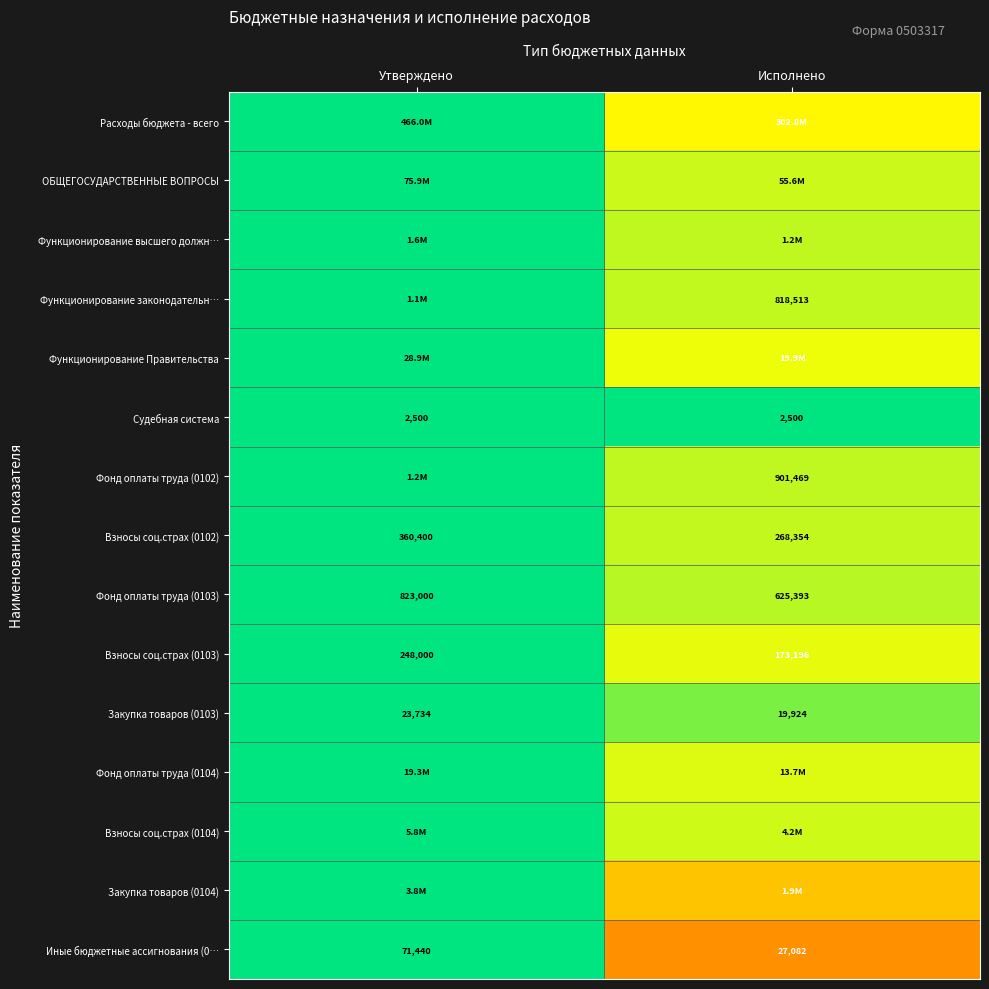

Is the value of Судебная система at Утверждено greater than the value of Функционирование законодательн… at Исполнено?

No